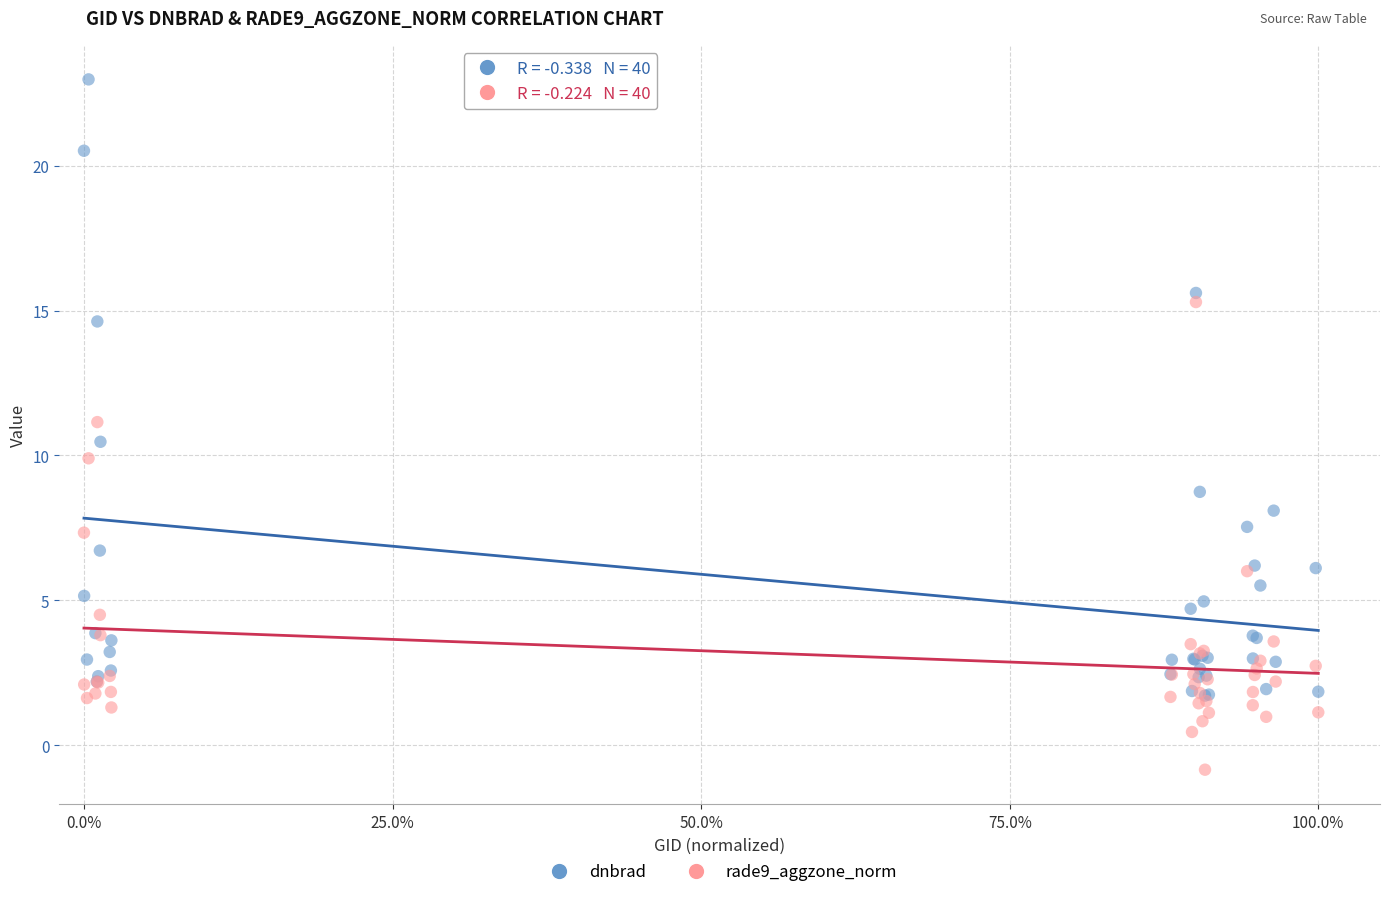

Which series contains the lowest Y value?

rade9_aggzone_norm